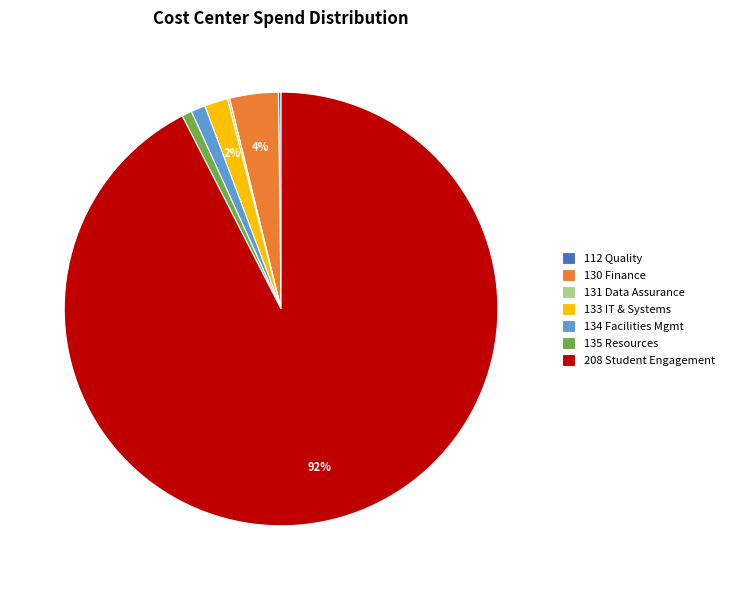

Combined, do 130 Finance and 135 Resources account for over 50%?

No